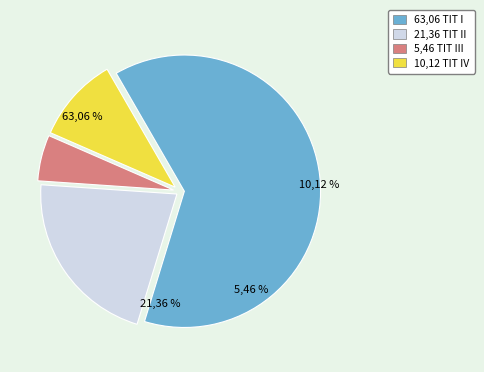

How many segments does this pie chart have?

4